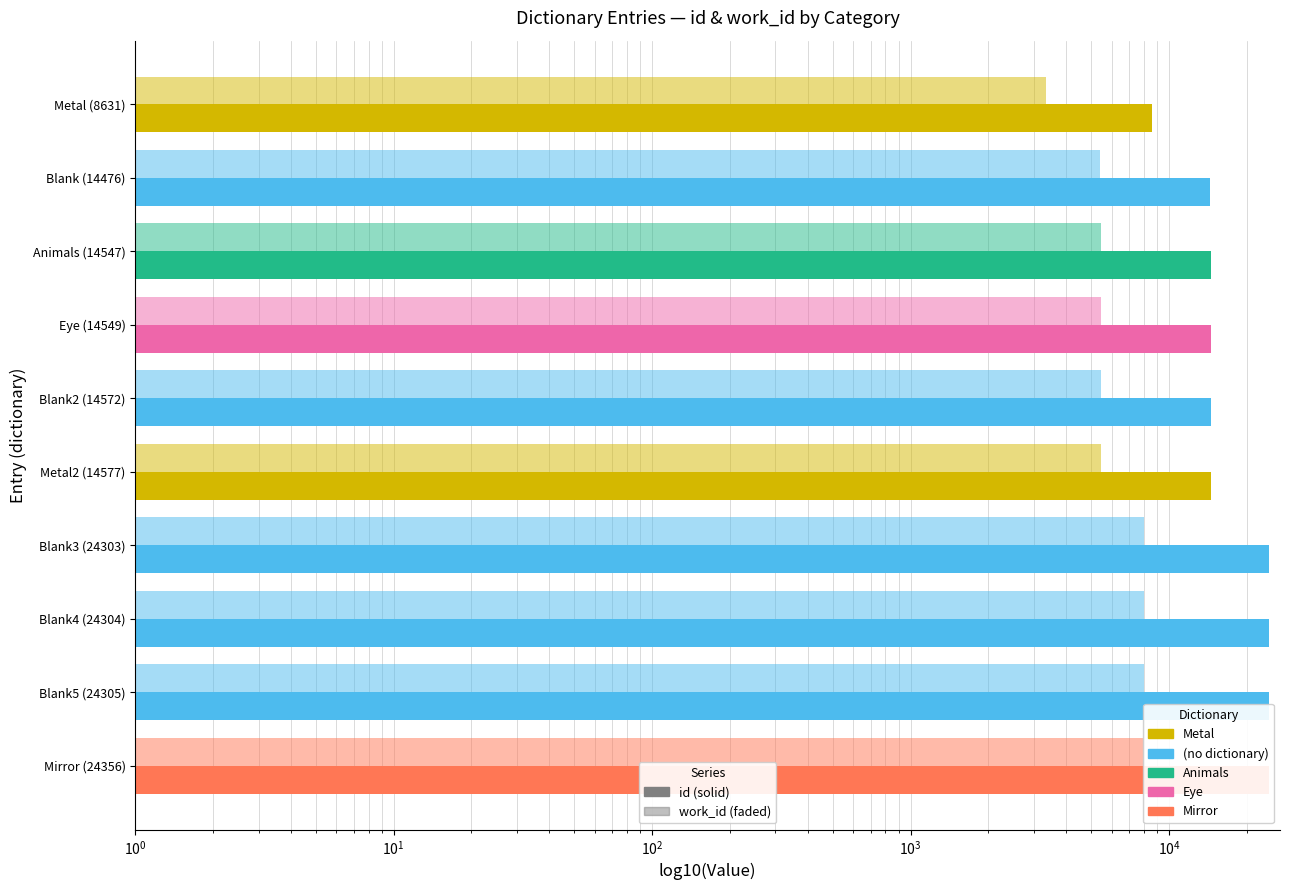

What is the maximum value shown in the chart?

24356